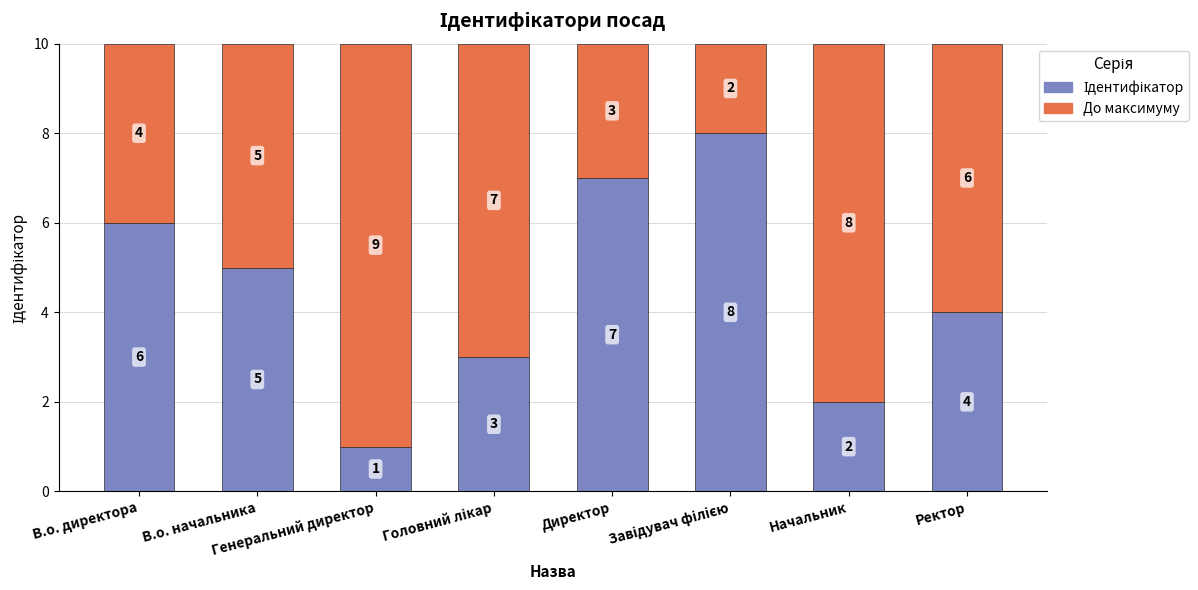

Between Начальник and Головний лікар, which is larger?

Головний лікар